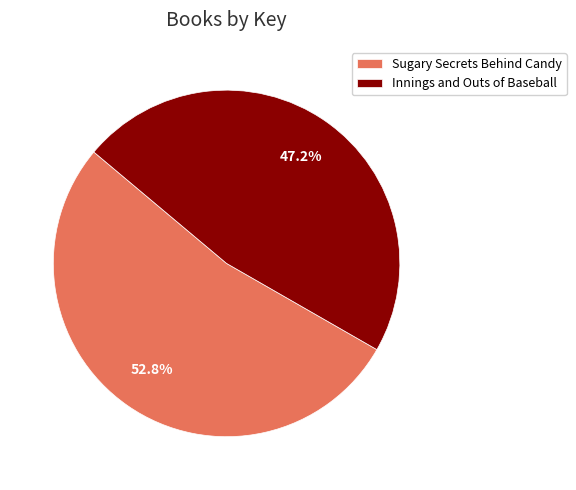

How many segments does this pie chart have?

2